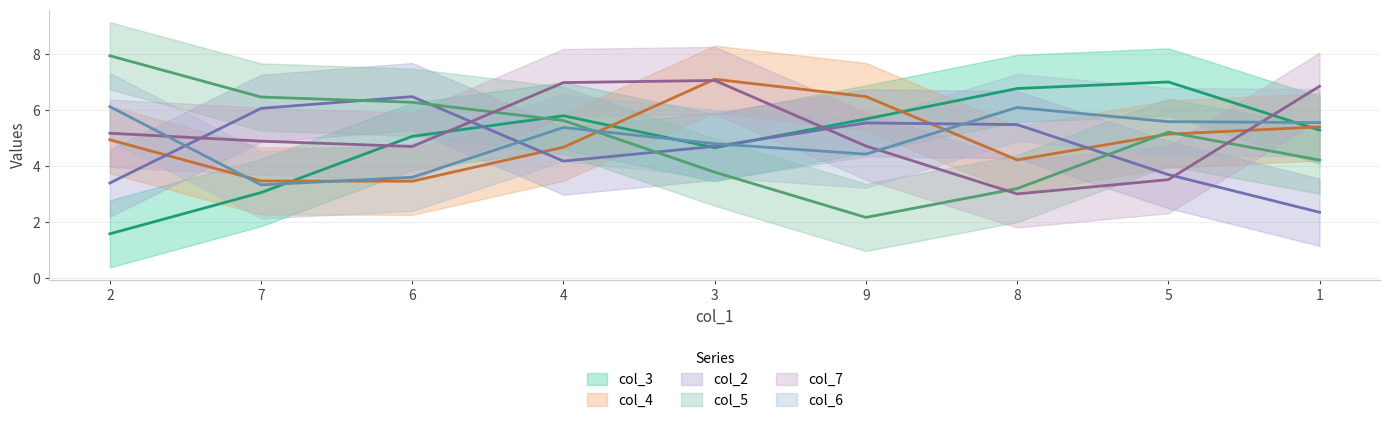

What is the smallest value displayed?

1